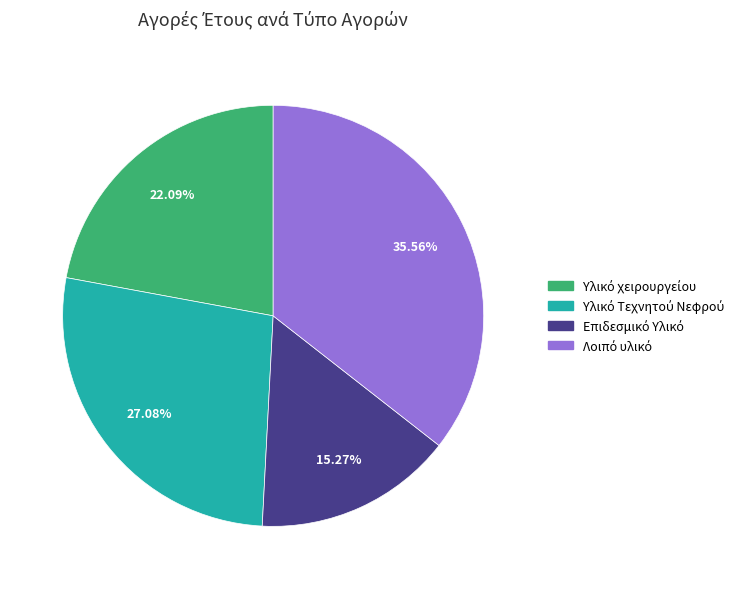

Is there any slice that represents more than half of the pie?

No